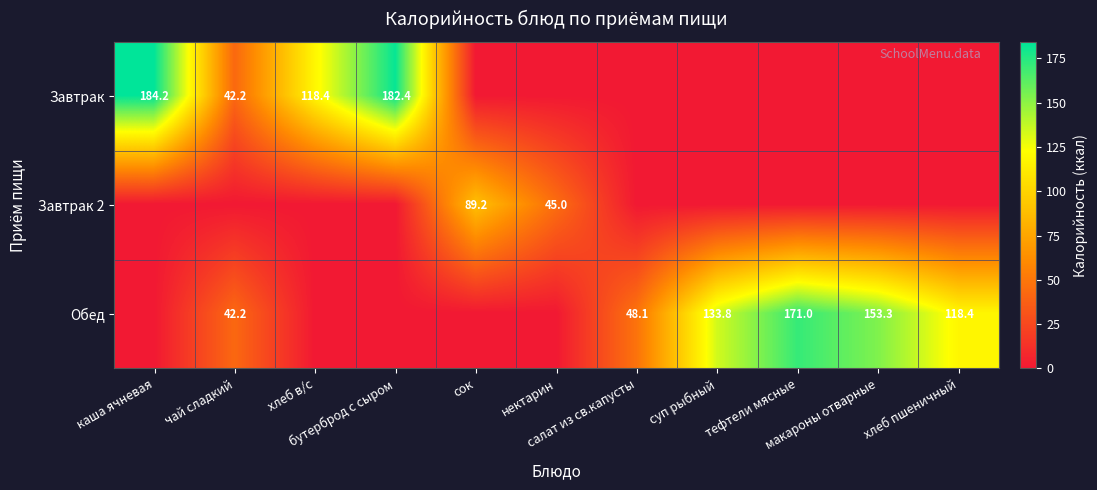

How many series are shown in this chart?

3